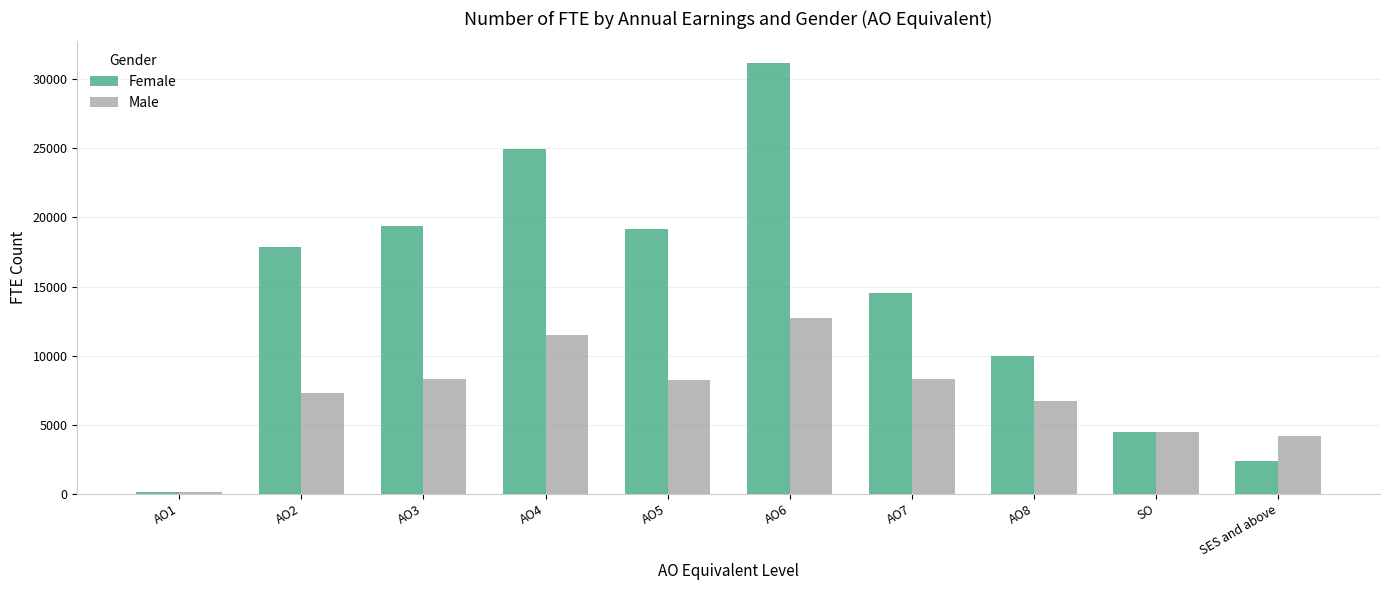

What is the label of the 7th bar from the right?

AO4